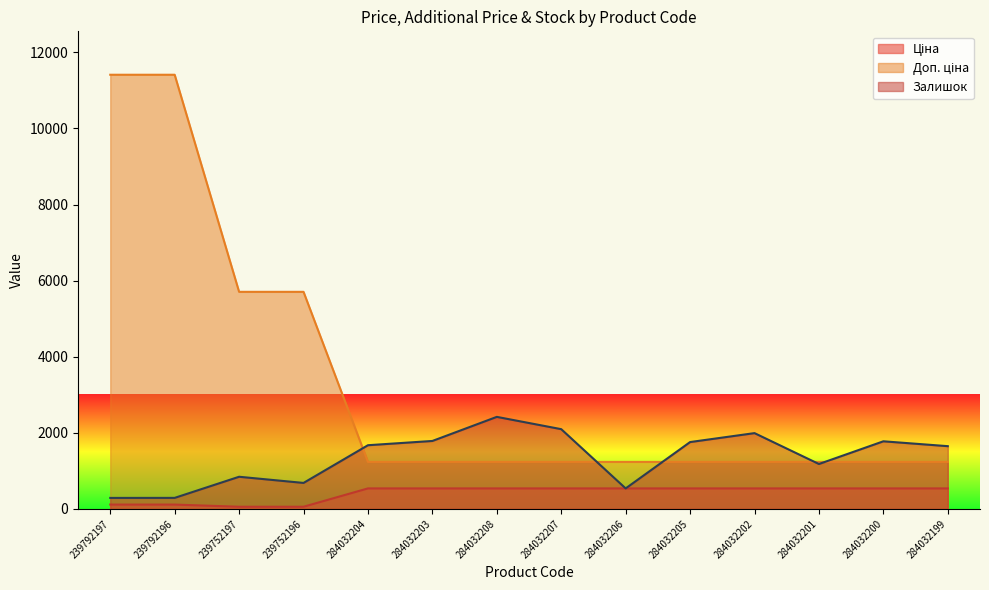

Read the Доп. ціна value at 284032208.

1235.4